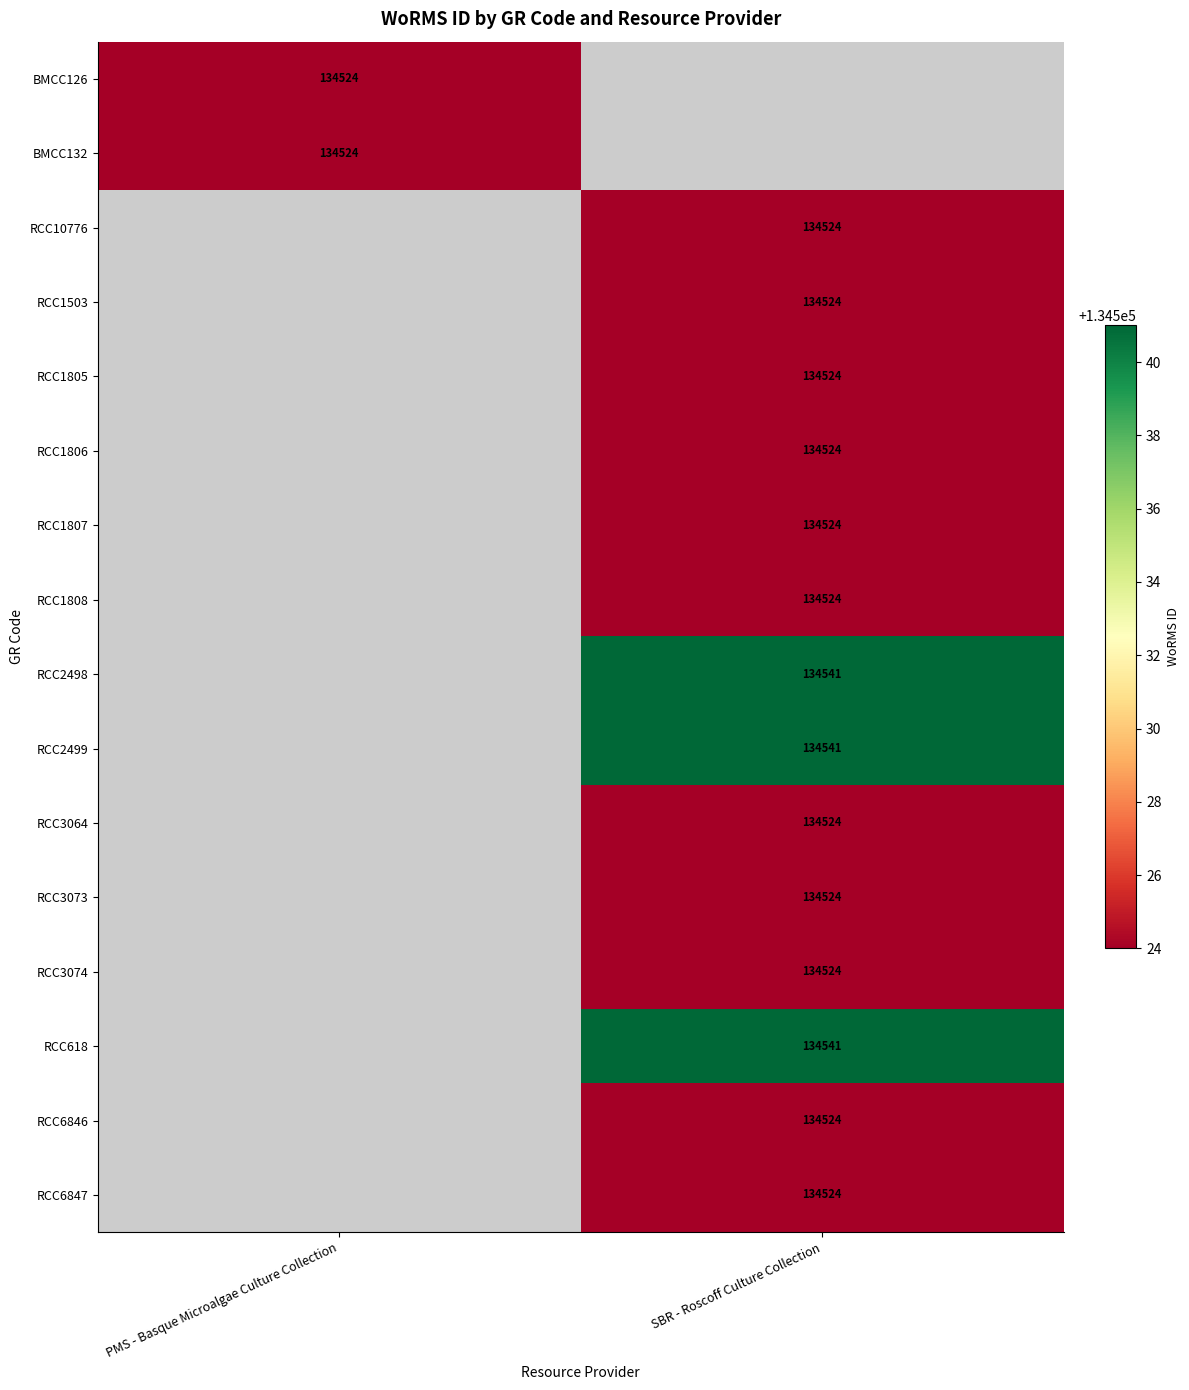

The value of RCC2498 at SBR - Roscoff Culture Collection is 134541. True or false?

True